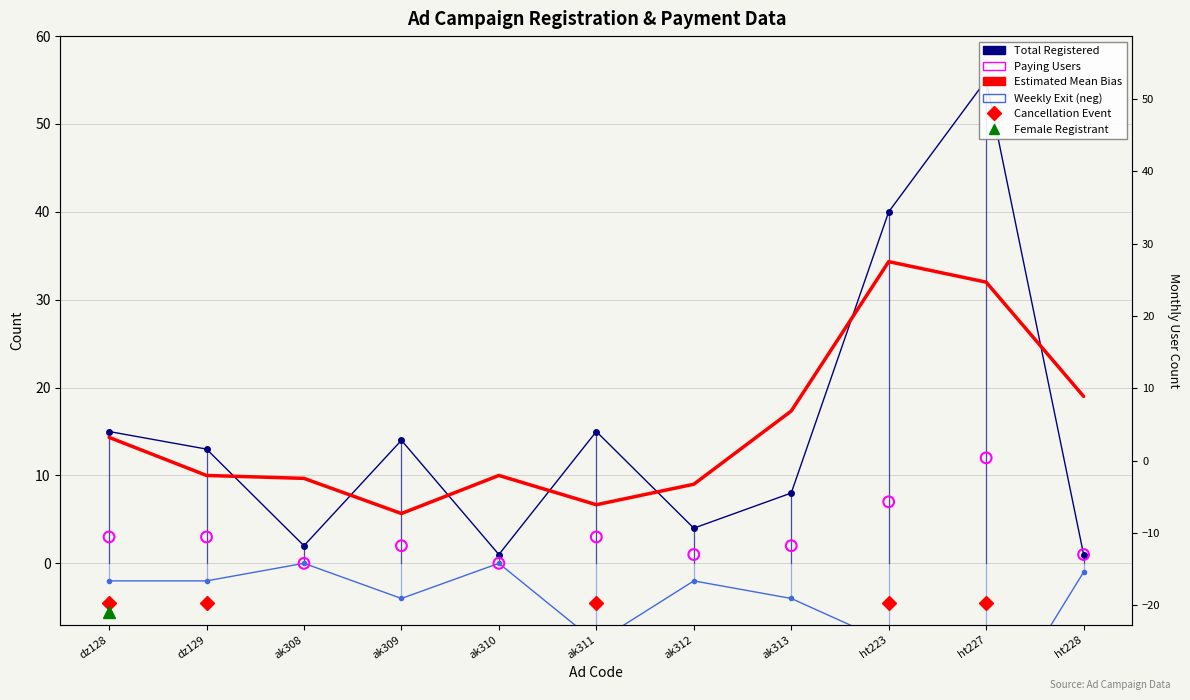

What is the total value across all series at ak310?

11.0